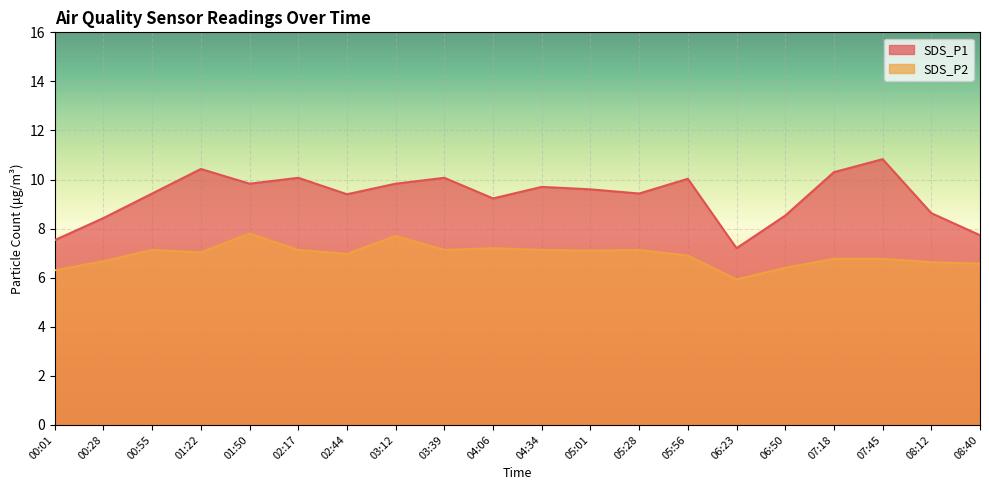

True or false: SDS_P1 and SDS_P2 intersect in this chart.

False